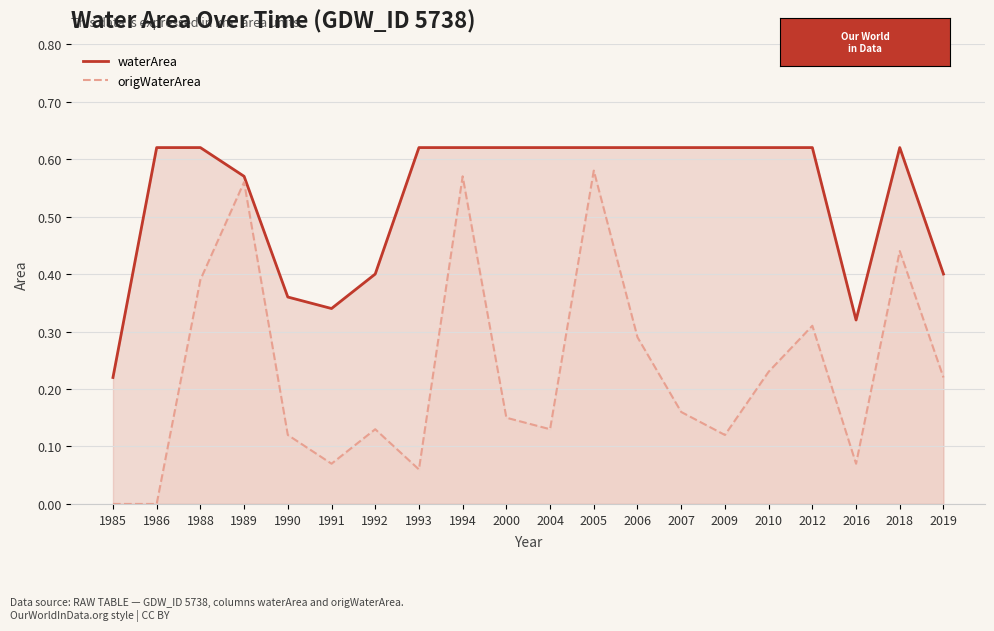

Where is the first local minimum for origWaterArea?

1991